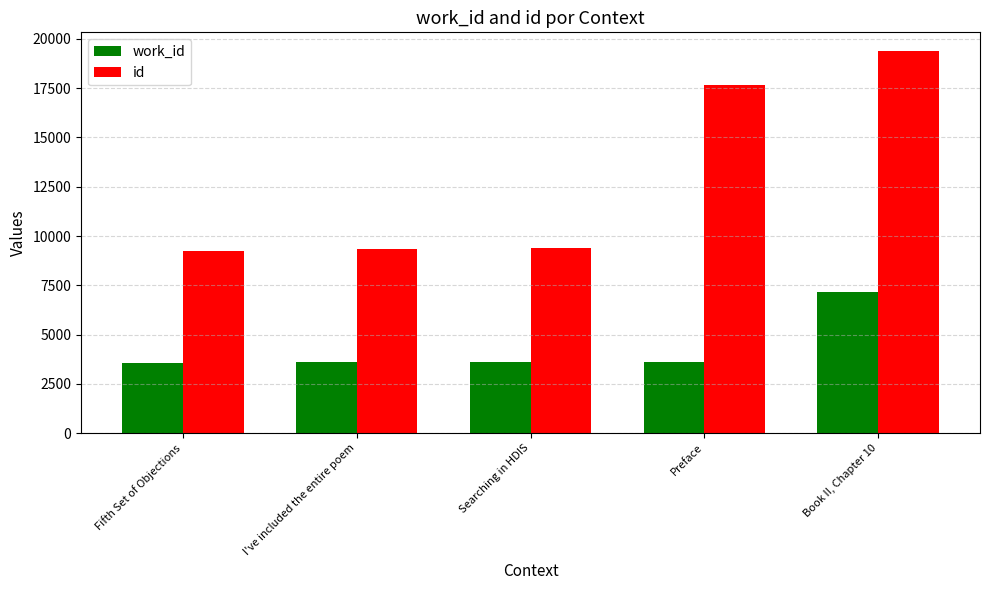

The value of id at Fifth Set of Objections is 9254. True or false?

True